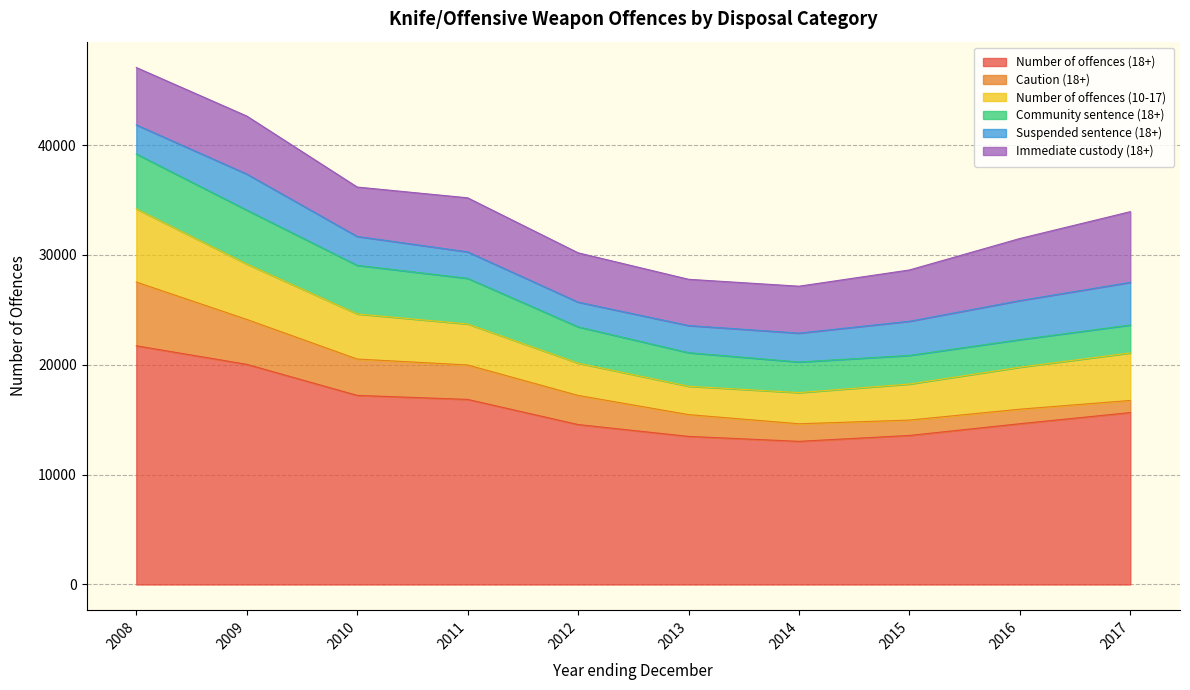

How many intersections are there between Caution (18+) and Community sentence (18+)?

1